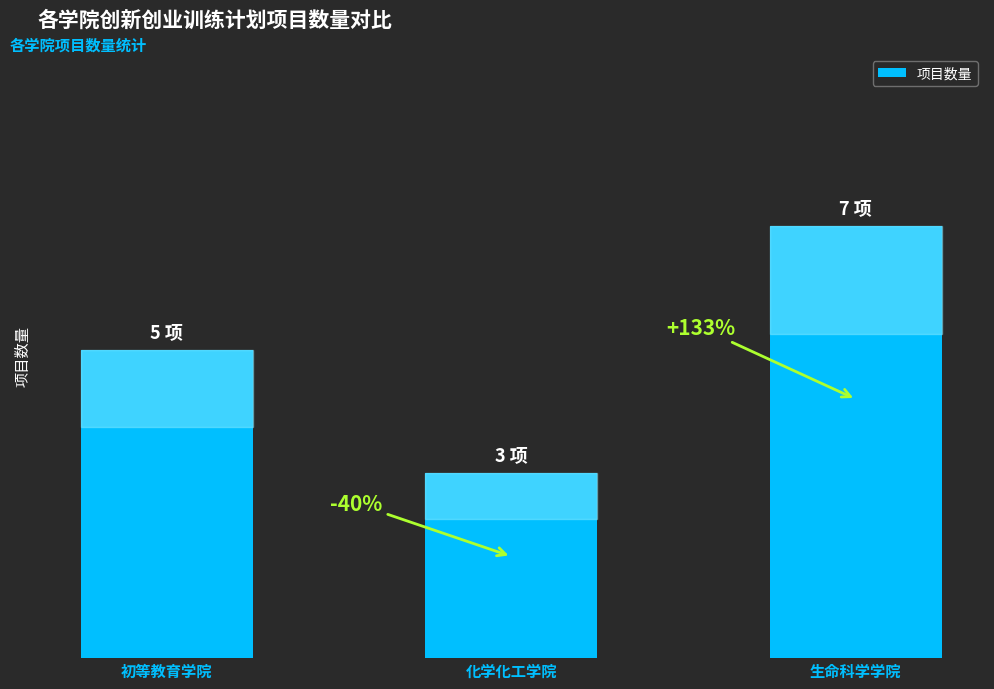

What is the sum of all values?

15